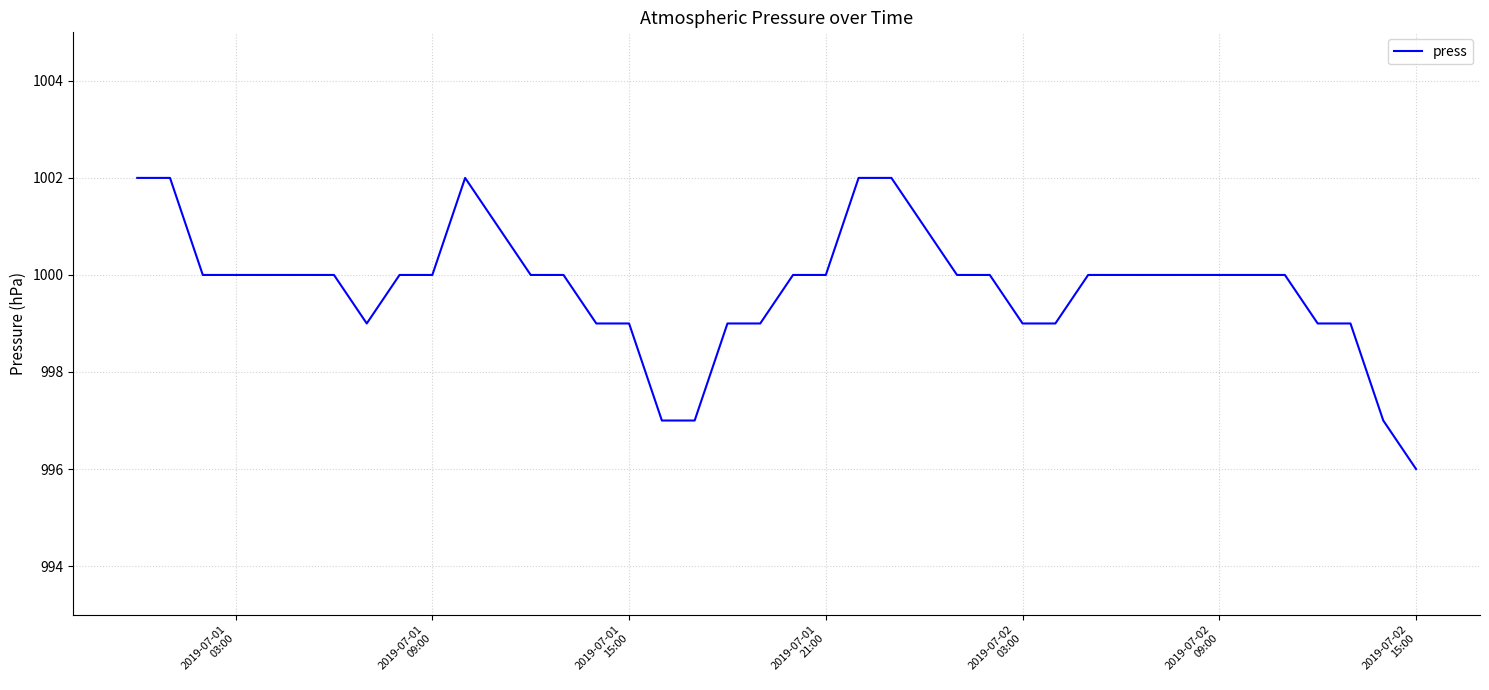

What is the smallest value displayed?

996